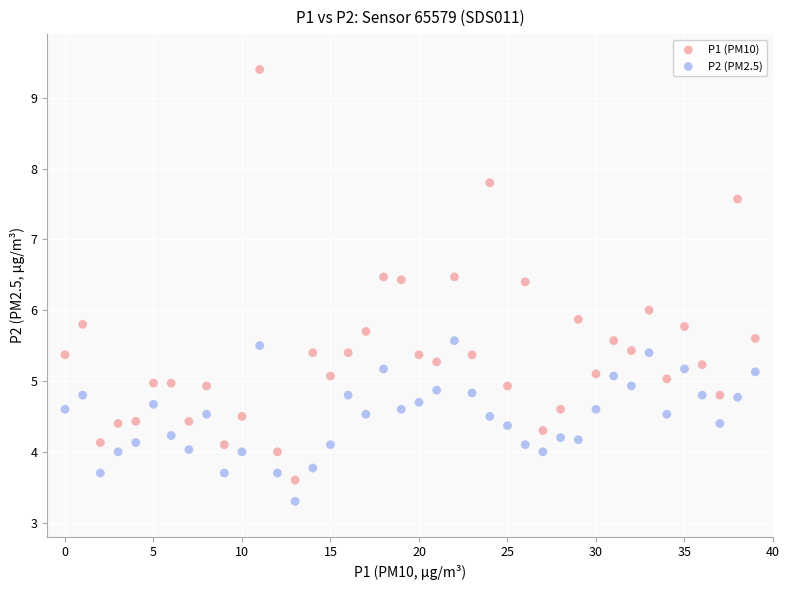

Across all data points, what is the range of Y values (max minus min)?

6.1